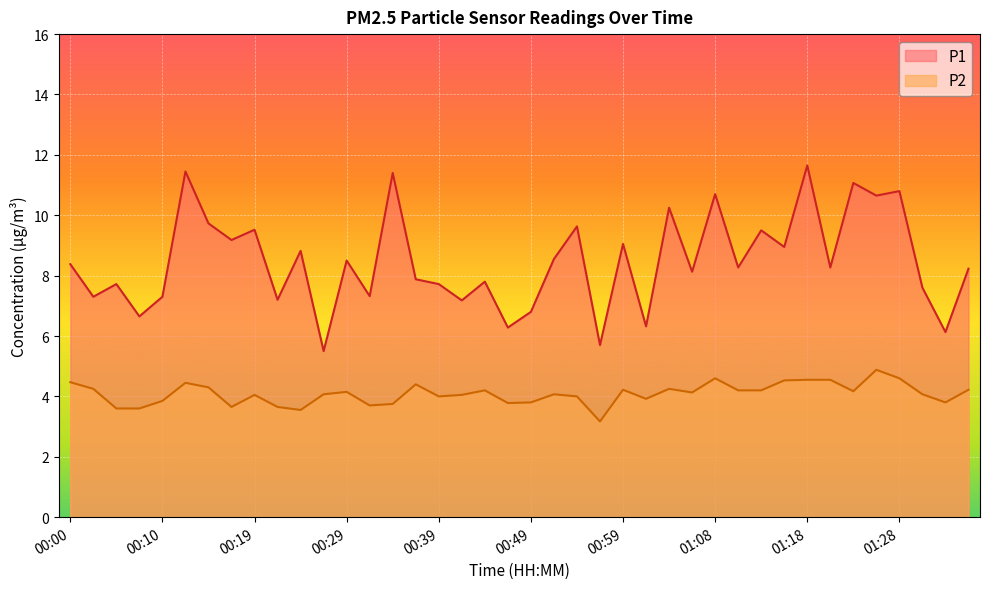

What is the label of the 22nd point from the left?

00:51